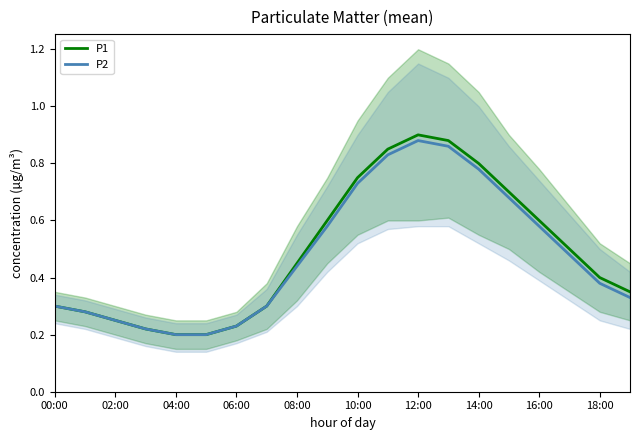

True or false: P2 and P1 intersect in this chart.

False